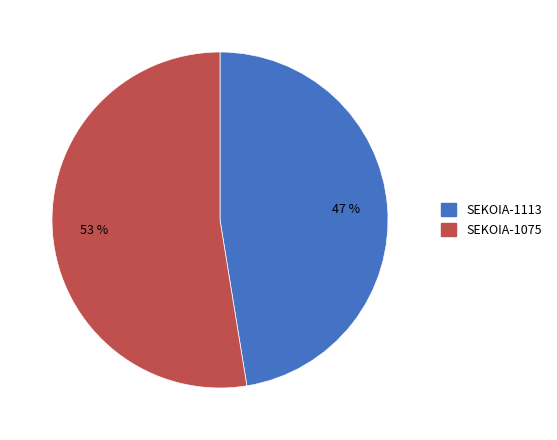

To the nearest percent, what is the average slice percentage?

50%